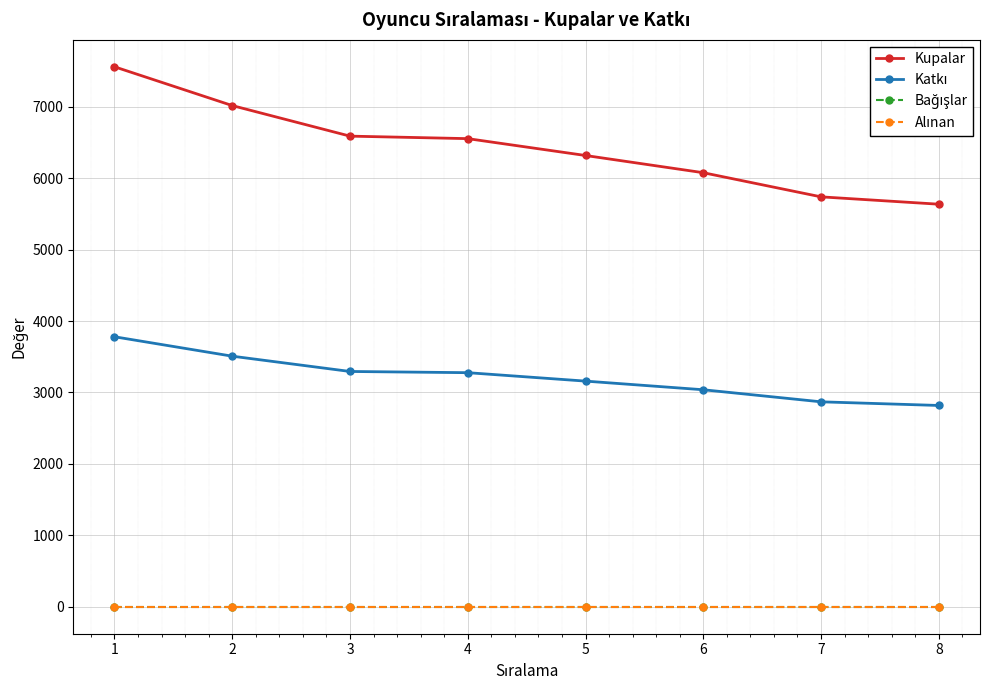

True or false: Katkı and Alınan intersect in this chart.

False